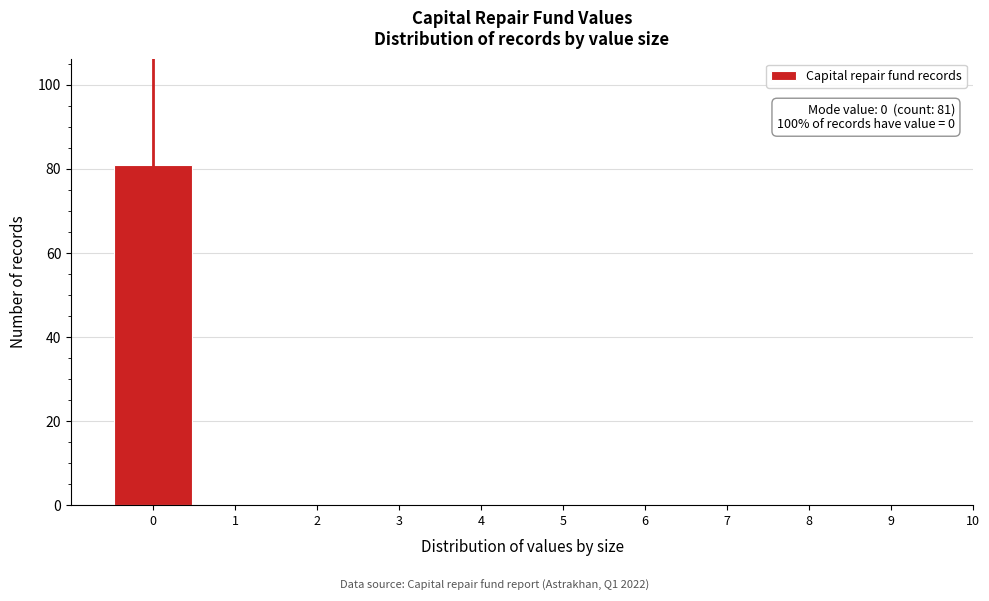

Reading left to right, transcribe all the data shown in this chart.

0=81	1=0	2=0	3=0	4=0	5=0	6=0	7=0	8=0	9=0	10=0